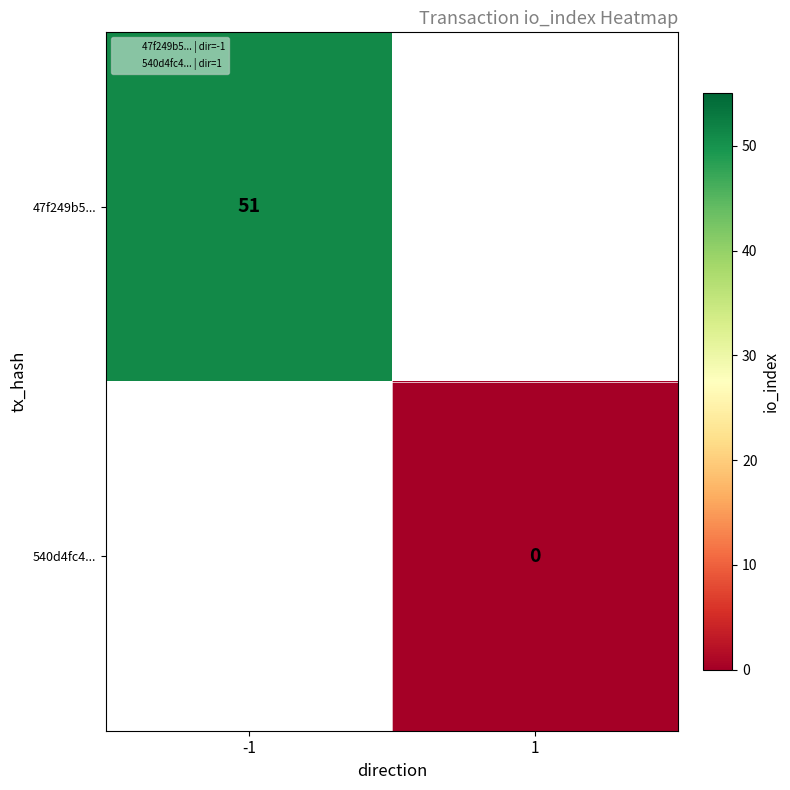

Is the value of 540d4fc4... at 1 greater than the value of 47f249b5... at 1?

No